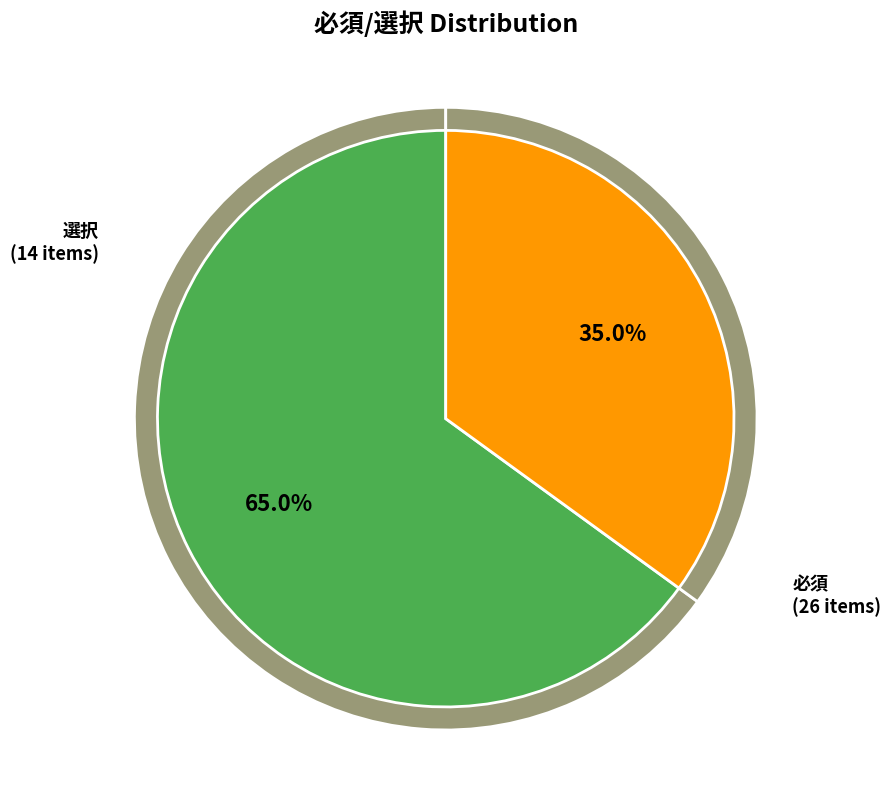

To the nearest percent, what is the combined percentage of 必須 and 選択?

100%